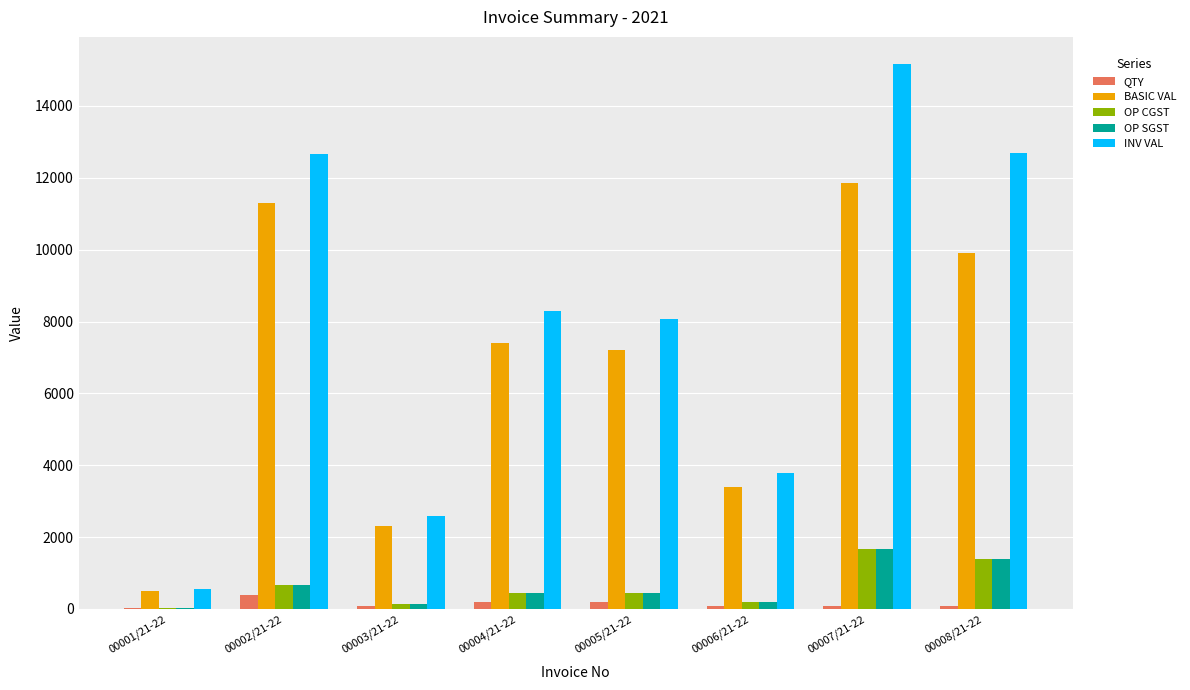

Does the chart contain stacked bars?

No